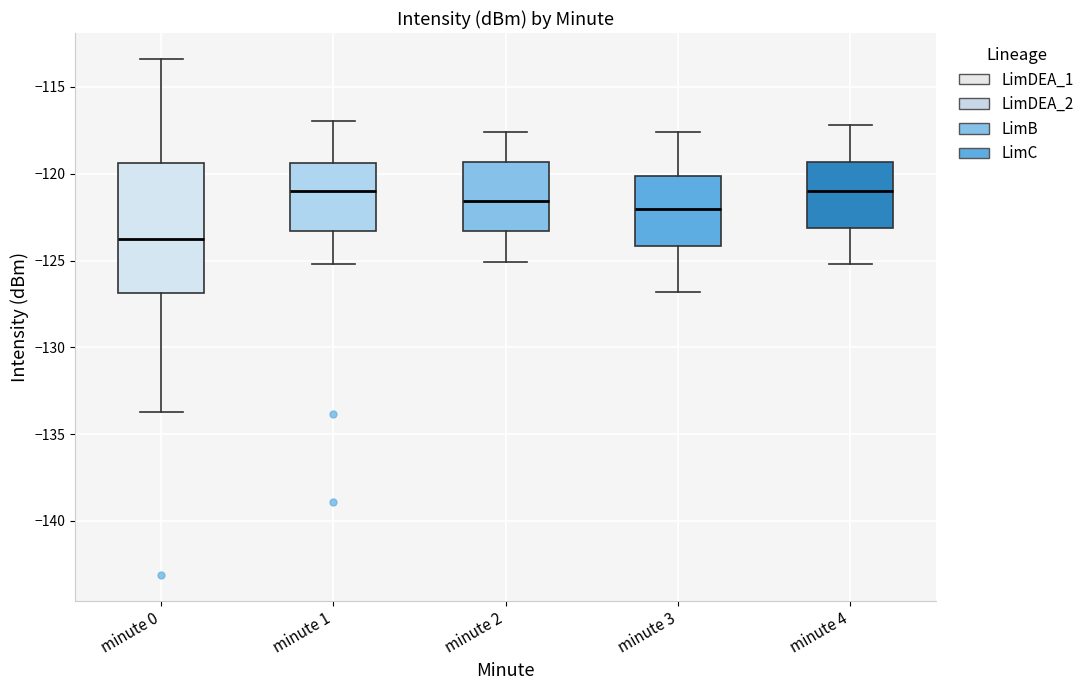

Reading left to right, transcribe this box plot: for each box, give where its median line is, the range the box spans, and where its two whiskers end, as read against the y-axis. The values are not printed on the chart, so give them approximately, as read against the axis.

minute 0: median -124.0, box -127.0 to -119.5, whiskers -133.5 to -113.5
minute 1: median -121.0, box -123.5 to -119.5, whiskers -125.0 to -117.0
minute 2: median -121.5, box -123.5 to -119.5, whiskers -125.0 to -117.5
minute 3: median -122.0, box -124.0 to -120.0, whiskers -127.0 to -117.5
minute 4: median -121.0, box -123.0 to -119.5, whiskers -125.0 to -117.0